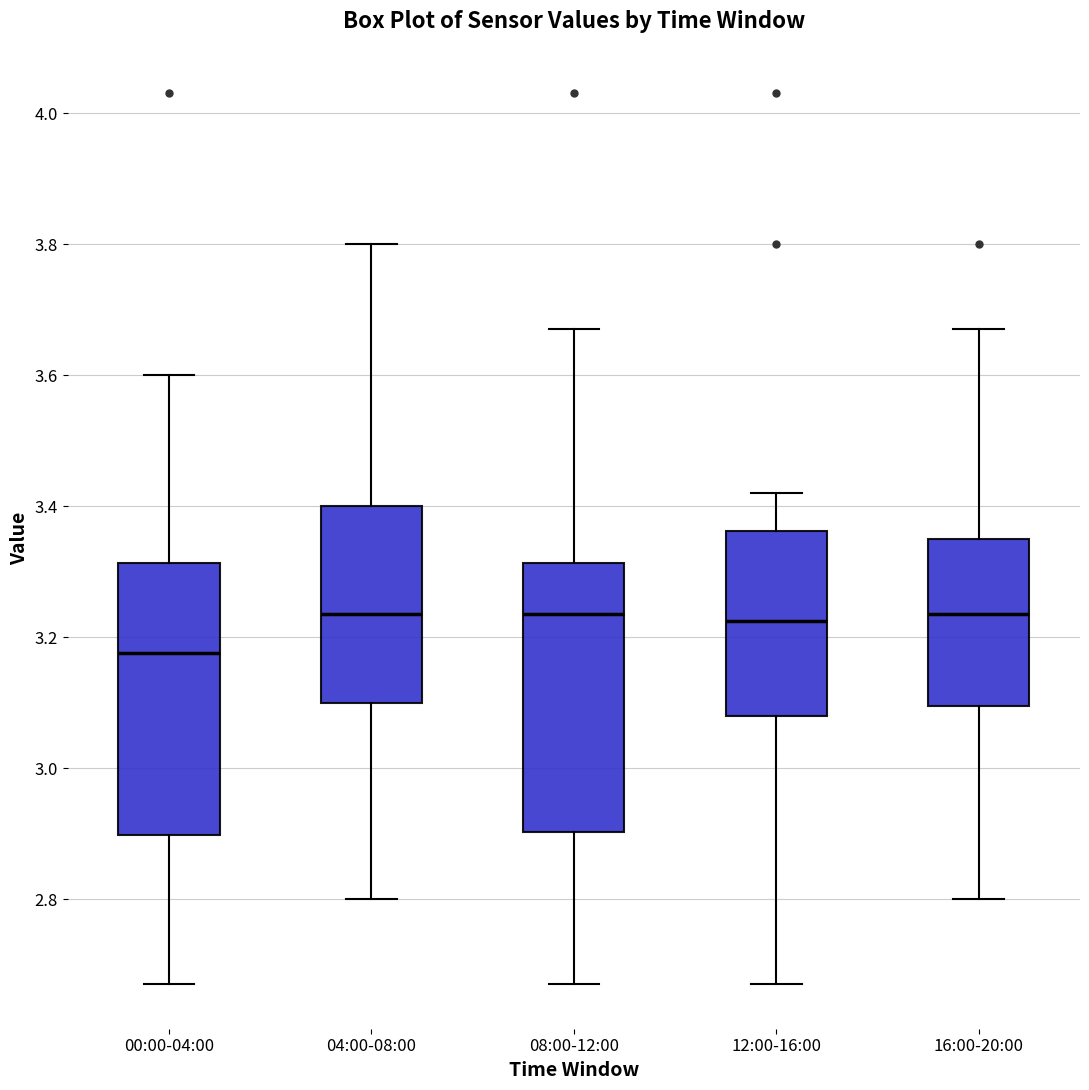

Where is the lower edge of the box for 08:00-12:00 on the y-axis? The values are not printed on the chart, so give them approximately, as read against the axis.

2.90